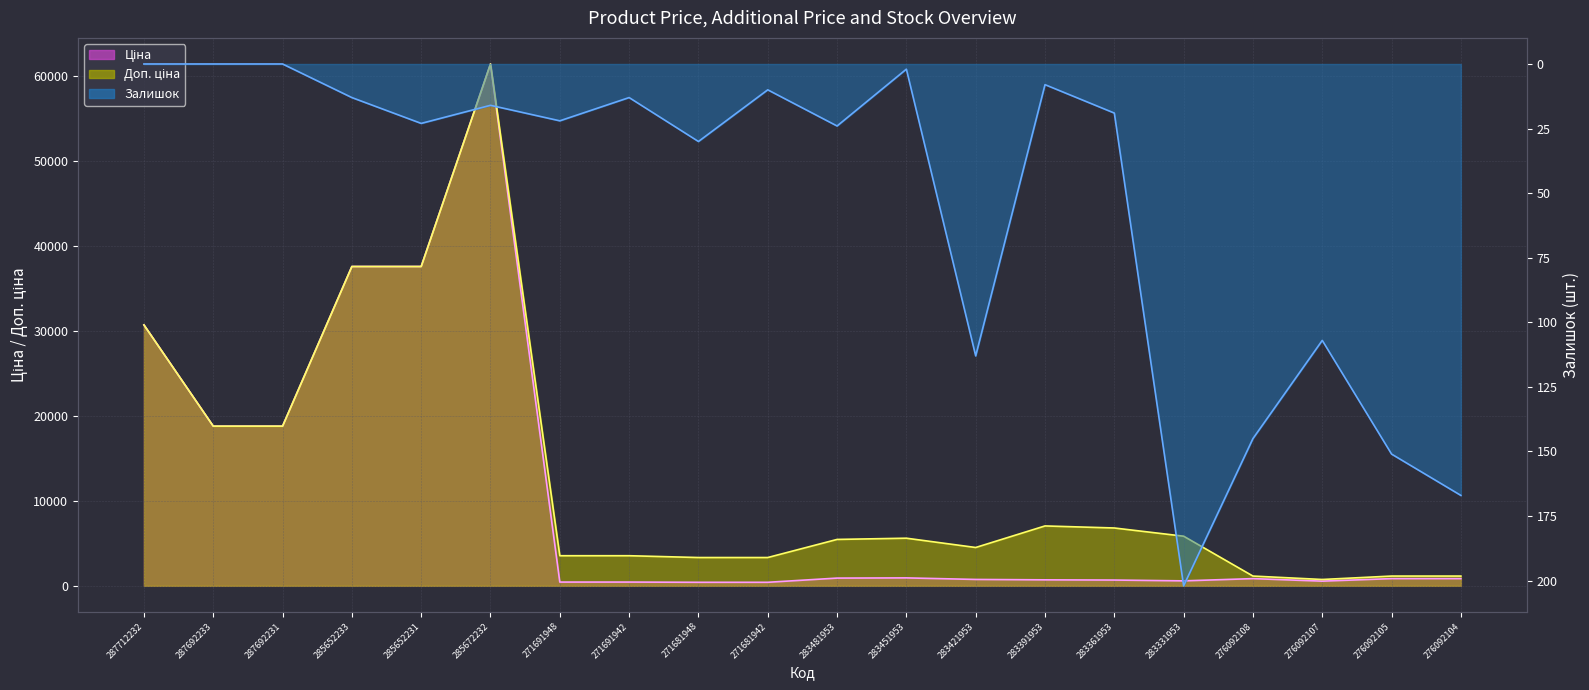

What is the difference between the maximum and minimum values in the Ціна series?

61017.7